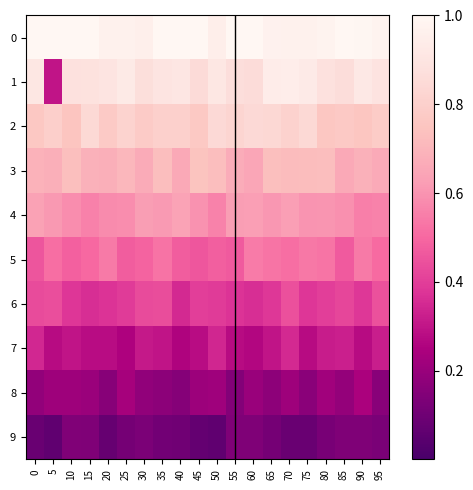

At how many categories does at least one series exceed 0?

20